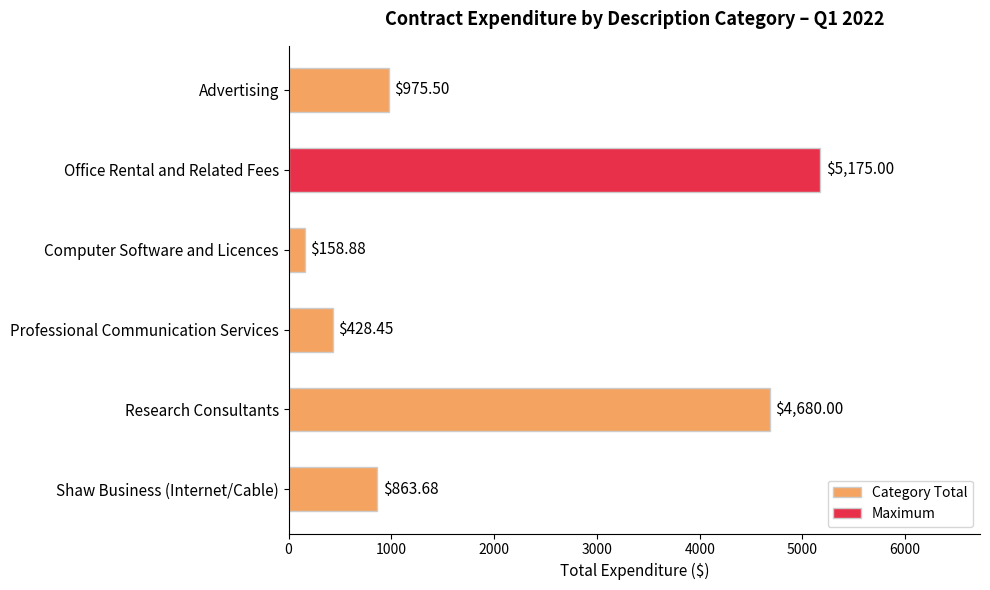

What is the minimum value shown in the chart?

158.9